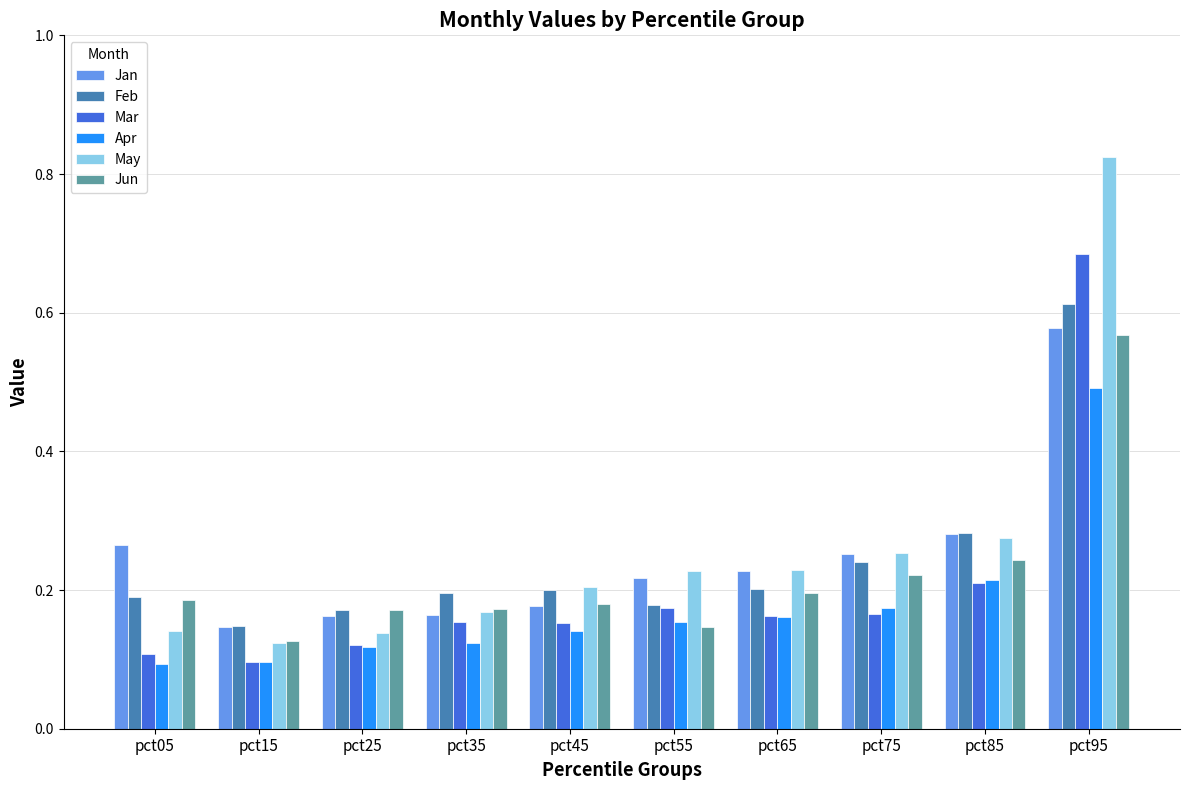

What is the total value across all series at pct85?

1.5